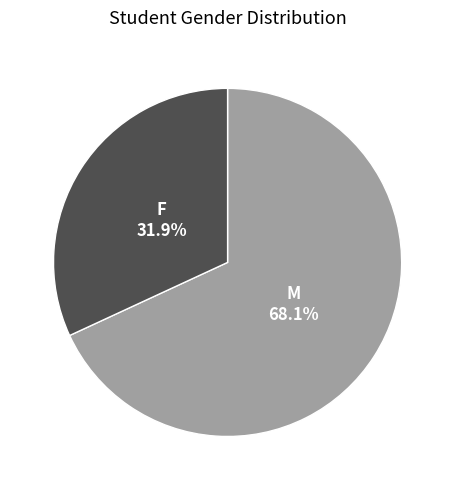

Do F and M together represent more than half of the pie?

Yes